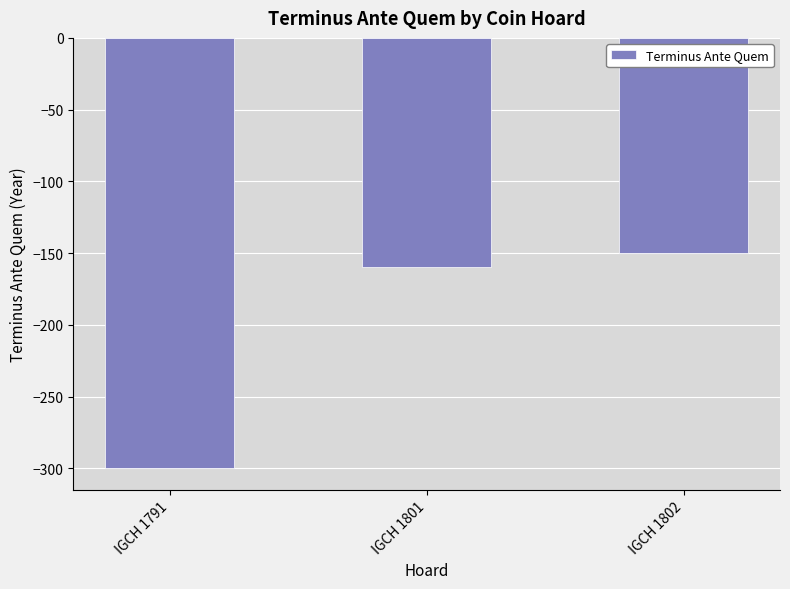

What is the value of the 1st bar from the left?

-300